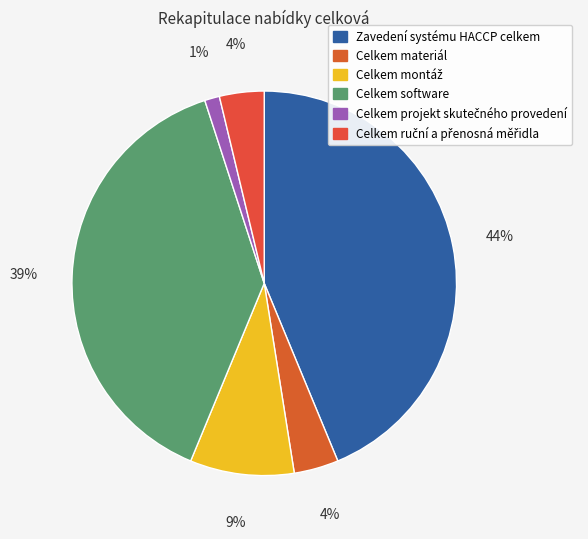

Rank the categories by value from highest to lowest.

Zavedení systému HACCP celkem, Celkem software, Celkem montáž, Celkem materiál, Celkem ruční a přenosná měřidla, Celkem projekt skutečného provedení